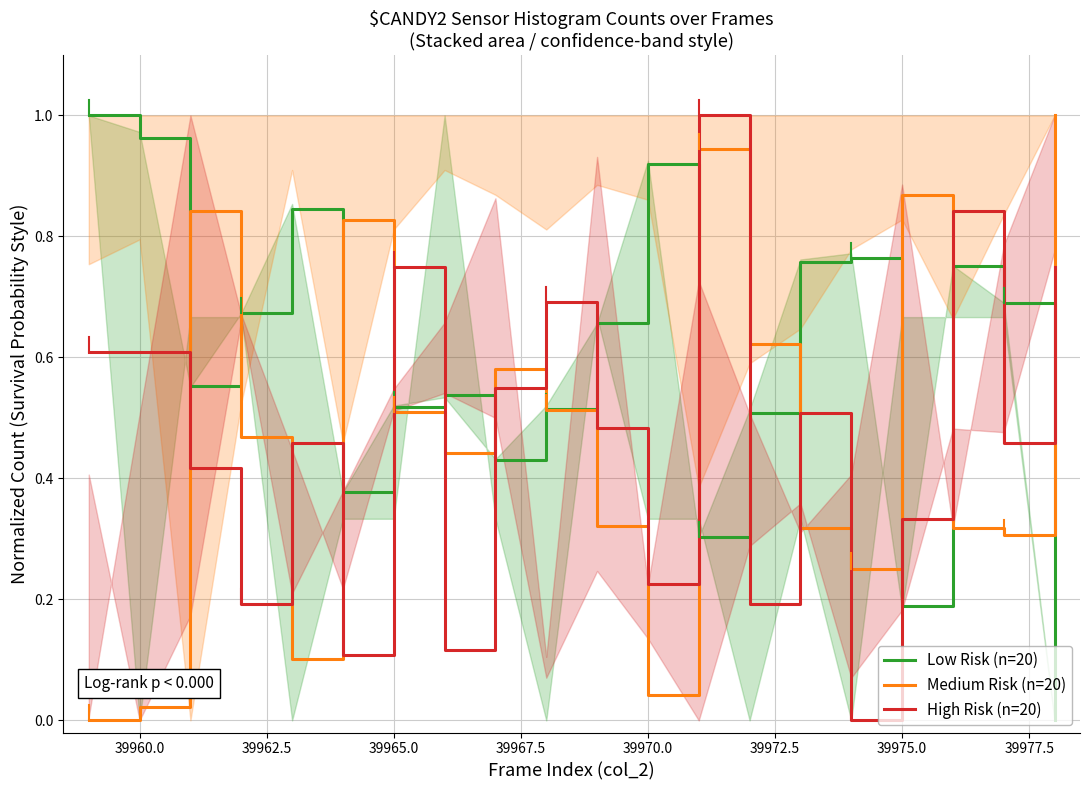

Which series ends up on top after the final intersection of High Risk (n=20) and Low Risk (n=20)?

High Risk (n=20)